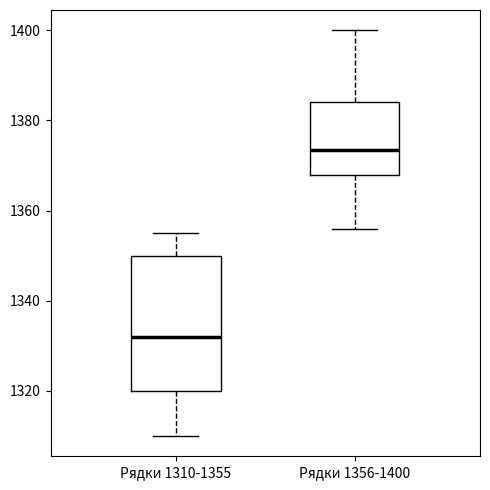

Where is the upper edge of the box for Рядки 1356-1400 on the y-axis? The values are not printed on the chart, so give them approximately, as read against the axis.

1384